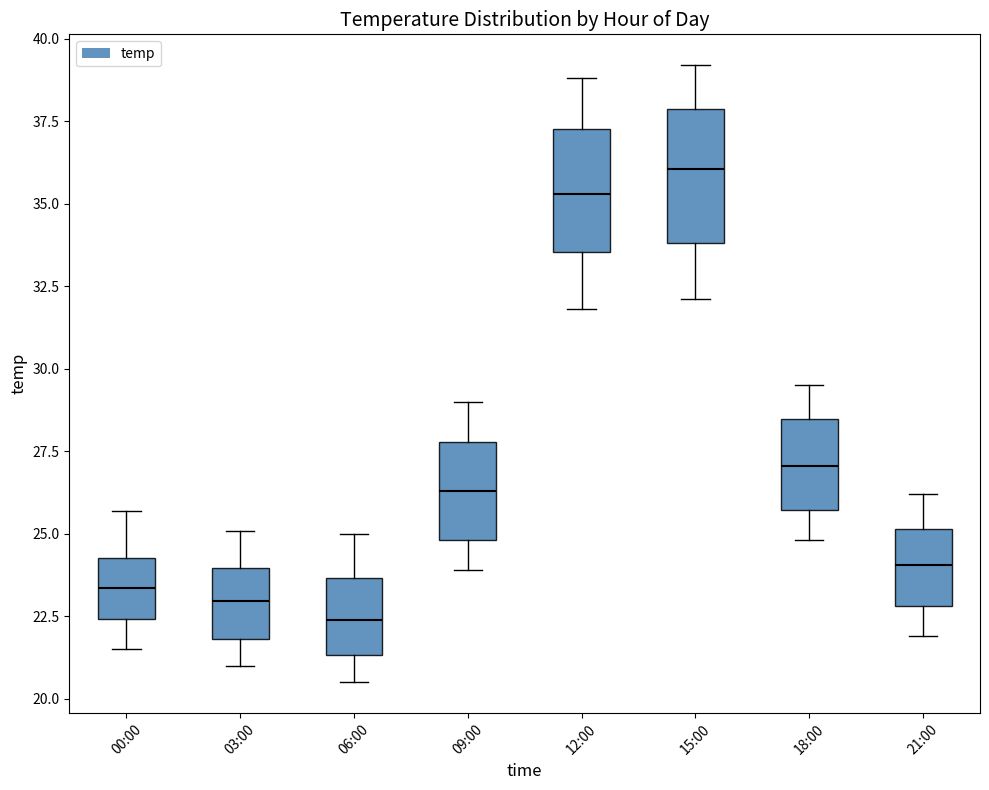

Reading left to right, read every box against the y-axis: the position of its median line, the range the box covers, and the ends of its whiskers. The values are not printed on the chart, so give them approximately, as read against the axis.

00:00: median 23.5, box 22.5 to 24.5, whiskers 21.5 to 25.5
03:00: median 23.0, box 22.0 to 24.0, whiskers 21.0 to 25.0
06:00: median 22.5, box 21.5 to 23.5, whiskers 20.5 to 25.0
09:00: median 26.5, box 25.0 to 28.0, whiskers 24.0 to 29.0
12:00: median 35.5, box 33.5 to 37.5, whiskers 32.0 to 39.0
15:00: median 36.0, box 34.0 to 38.0, whiskers 32.0 to 39.0
18:00: median 27.0, box 25.5 to 28.5, whiskers 25.0 to 29.5
21:00: median 24.0, box 23.0 to 25.0, whiskers 22.0 to 26.0